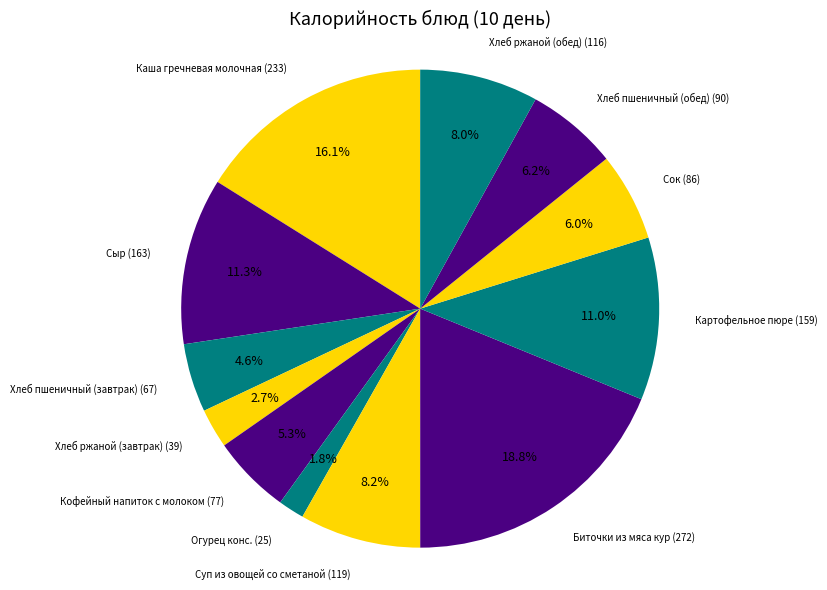

The Сок slice represents 6% of the pie. True or false?

True